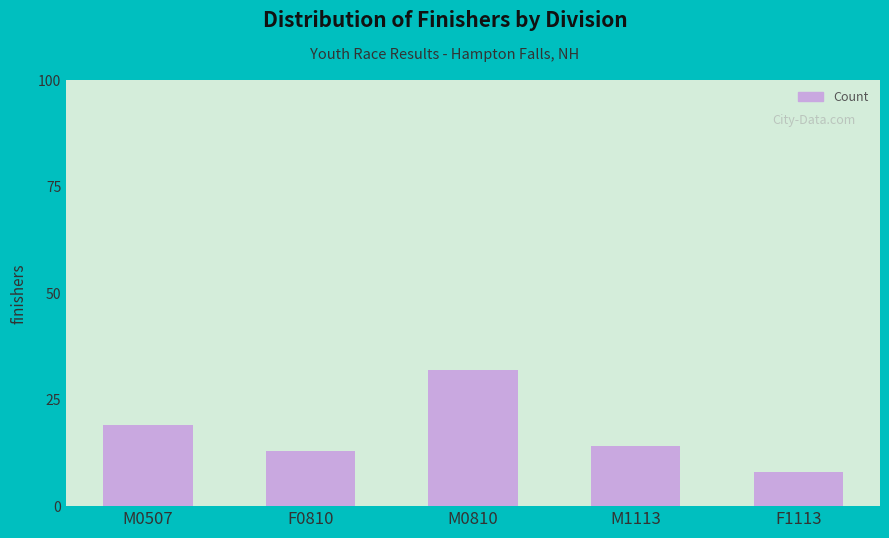

What is the change in value from M0507 to M1113?

-5